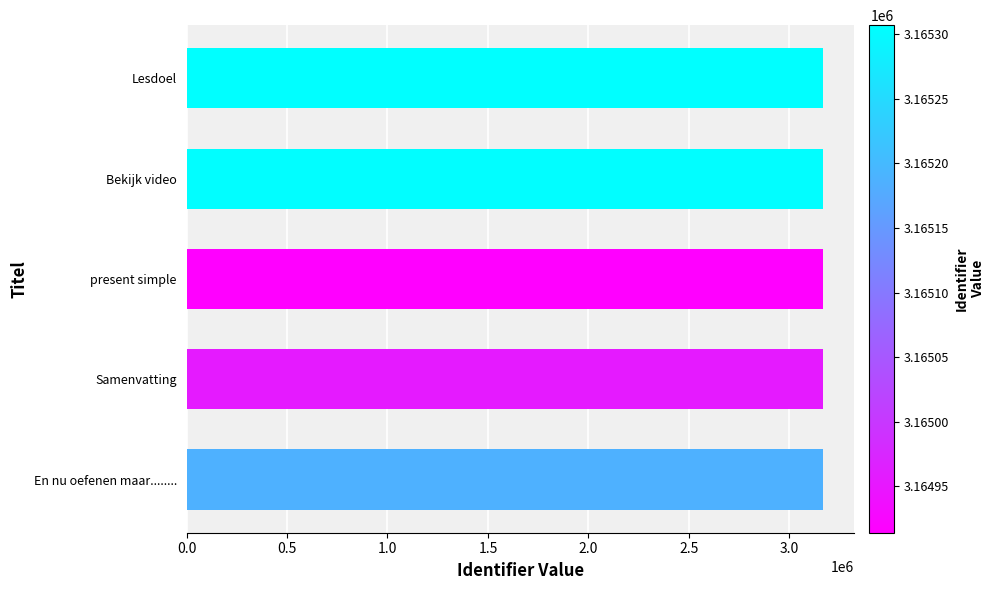

What is the ratio of the value at present simple to the value at En nu oefenen maar........?

1.0